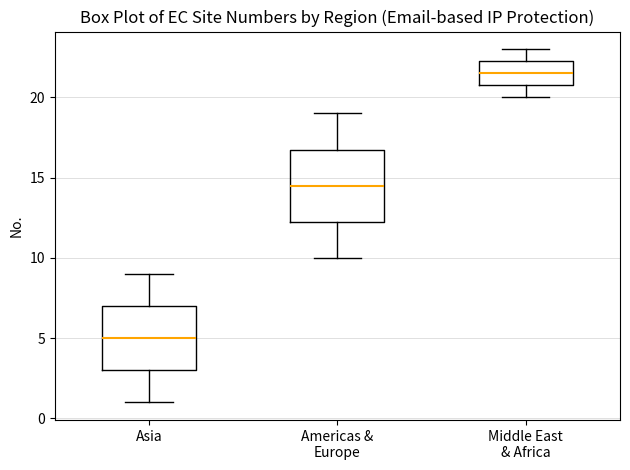

Reading left to right, read every box against the y-axis: the position of its median line, the range the box covers, and the ends of its whiskers. The values are not printed on the chart, so give them approximately, as read against the axis.

Asia: median 5.0, box 3.0 to 7.0, whiskers 1.0 to 9.0
Americas & Europe: median 14.5, box 12.5 to 17.0, whiskers 10.0 to 19.0
Middle East & Africa: median 21.5, box 21.0 to 22.5, whiskers 20.0 to 23.0